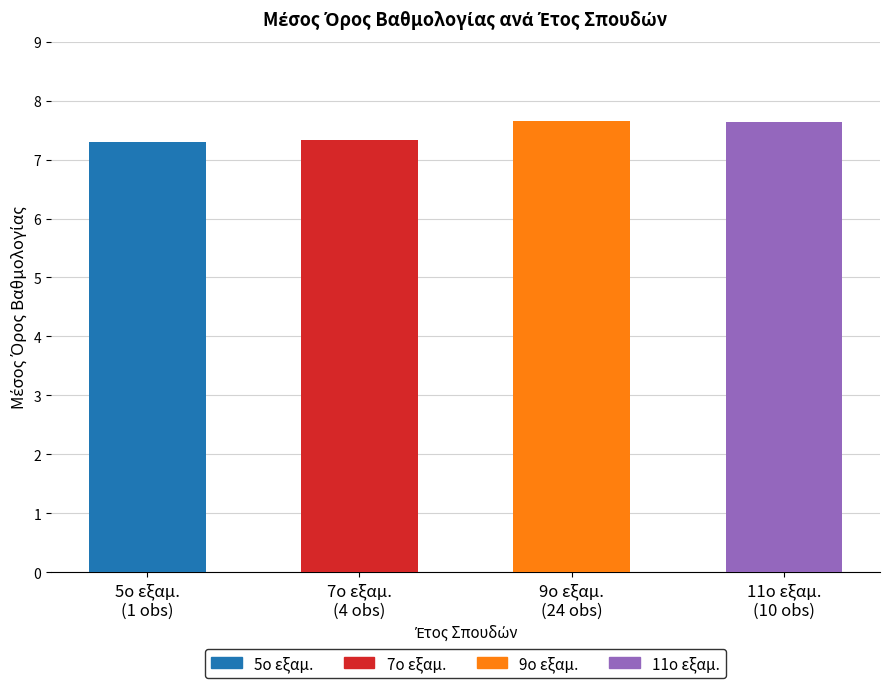

Between 7ο εξαμ.
(4 obs) and 5ο εξαμ.
(1 obs), which is larger?

7ο εξαμ.
(4 obs)